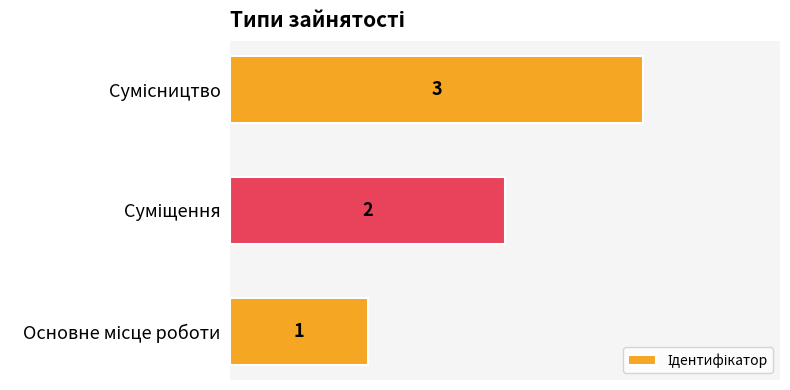

How many values are between 1 and 3?

3